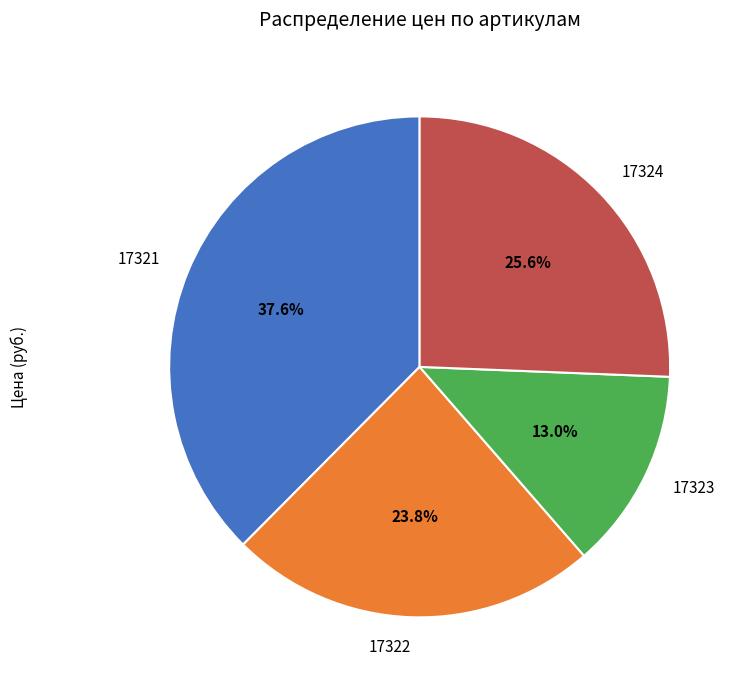

The 17323 slice represents 13% of the pie. True or false?

True